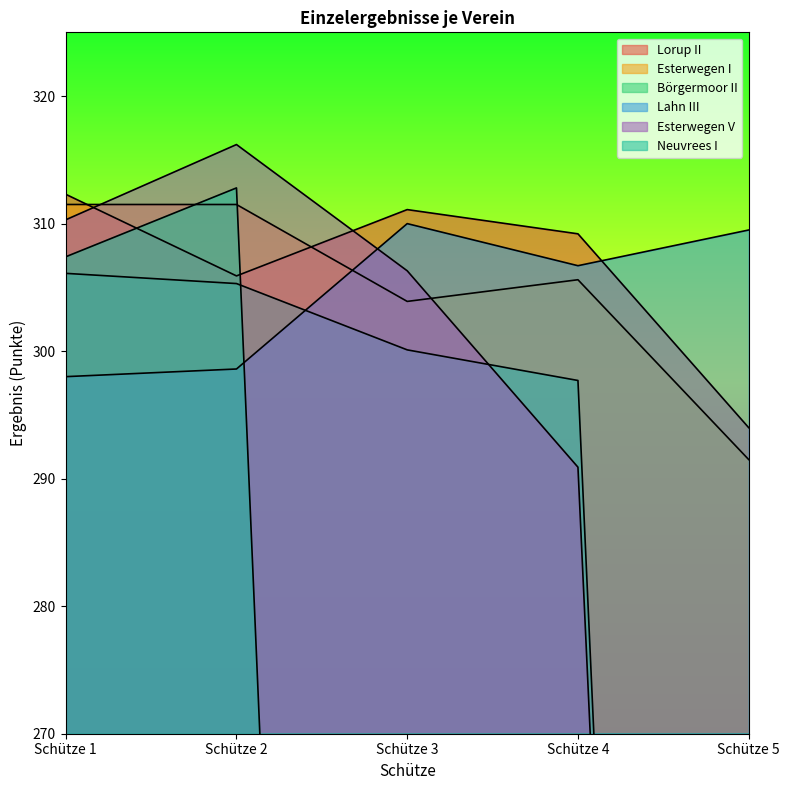

Is the value of Lorup II at Schütze 1 greater than the value of Neuvrees I at Schütze 5?

Yes